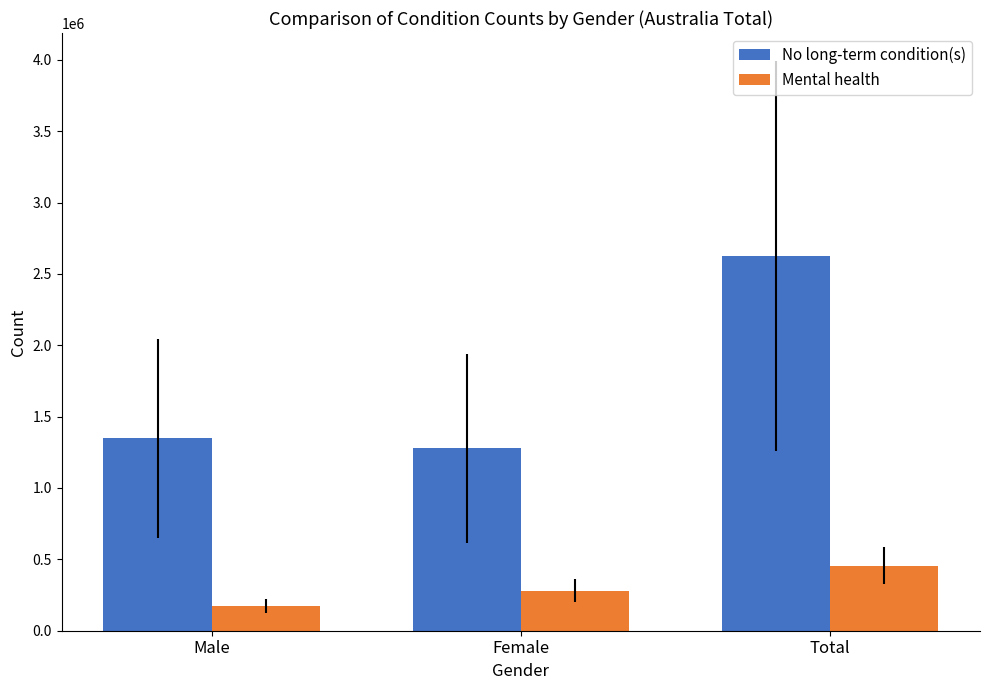

What position from the right is Male?

3